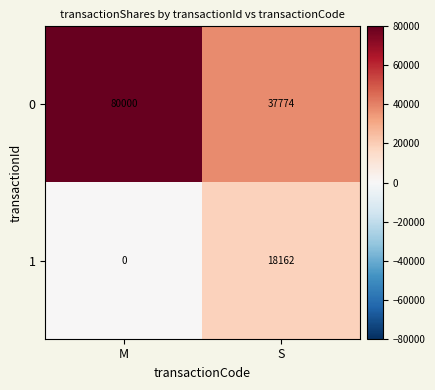

Where is 1 nearest to the value 9081?

M